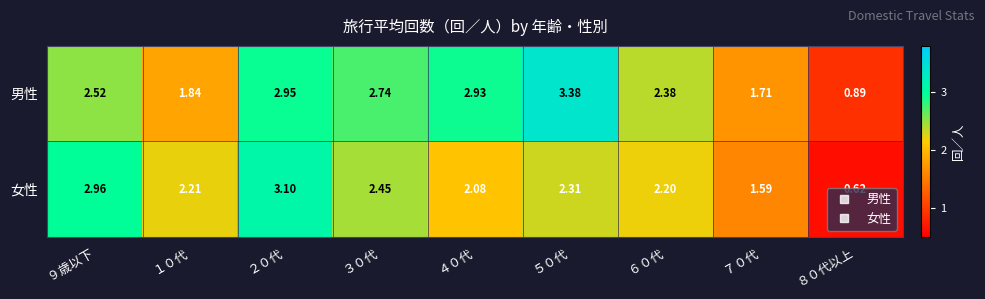

Between ９歳以下 and １０代, which series saw the biggest shift?

女性